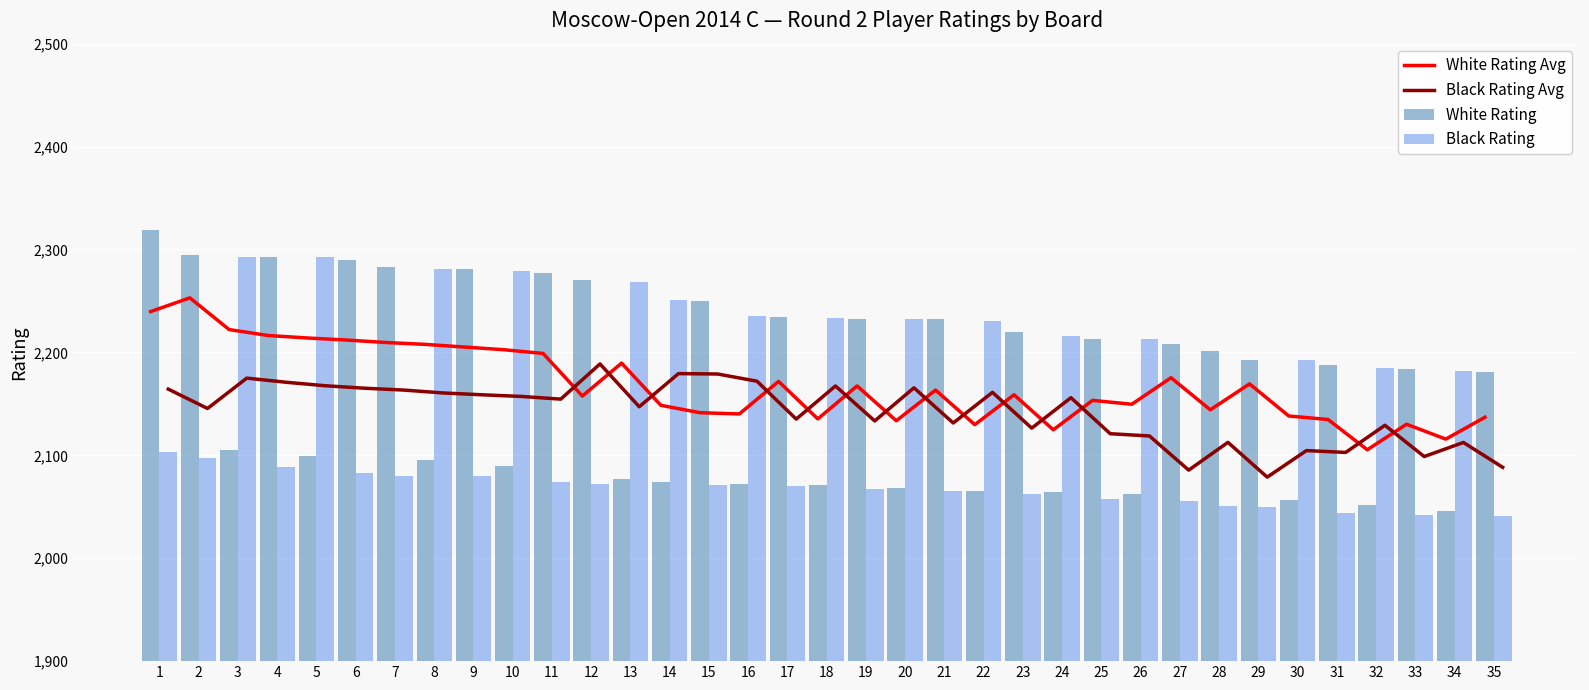

At how many categories does at least one series exceed 2166?

35